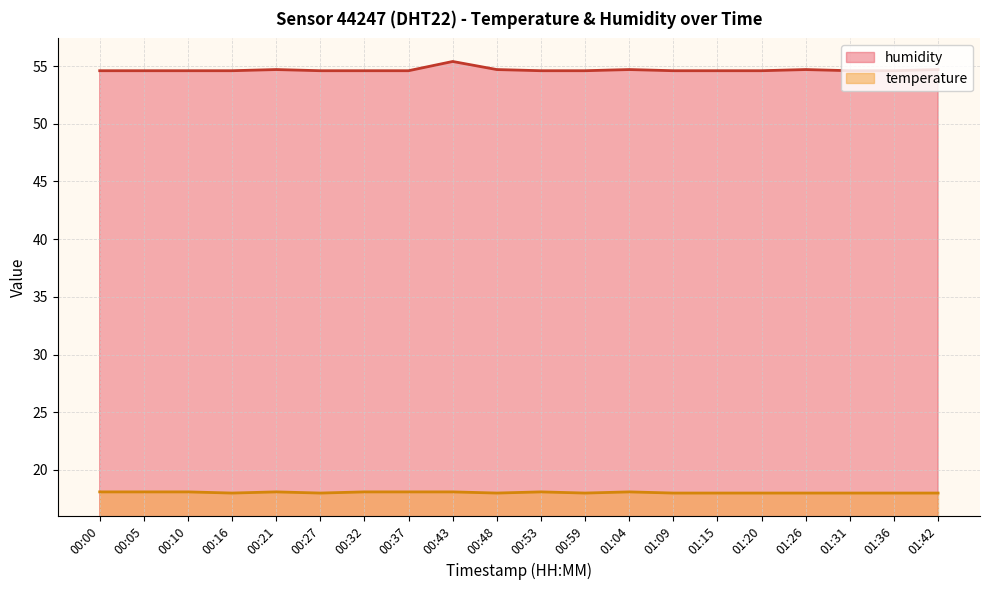

Is it true that temperature equals 27.6 at 00:43?

False